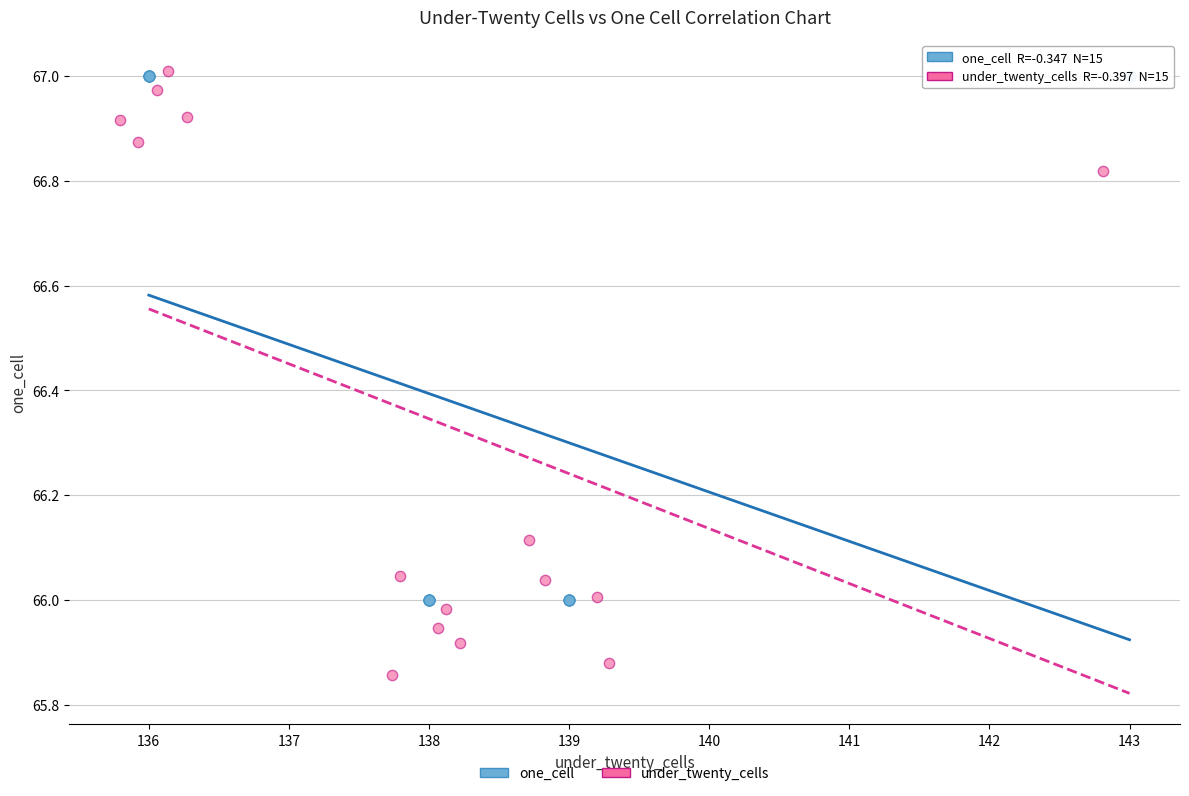

Which series has the widest spread of Y values?

under_twenty_cells